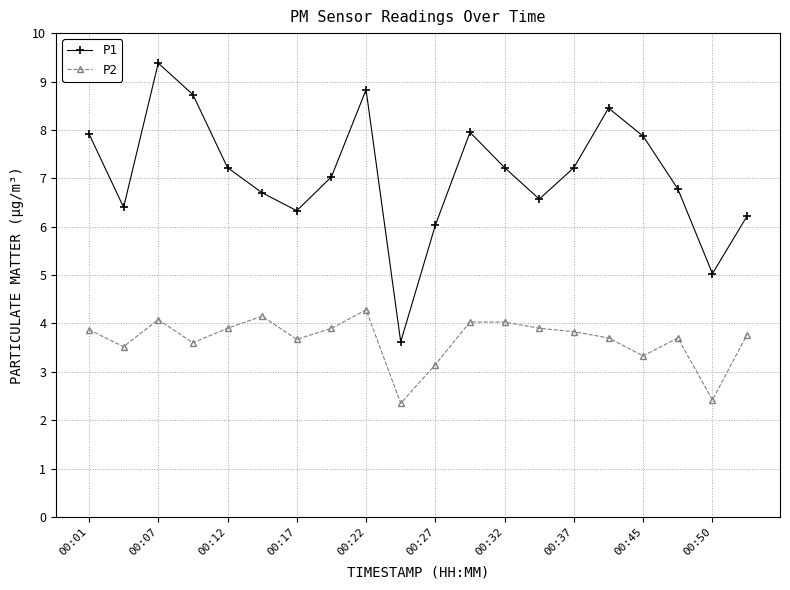

What is the value of the P2 point at the 13th from the left?

4.0